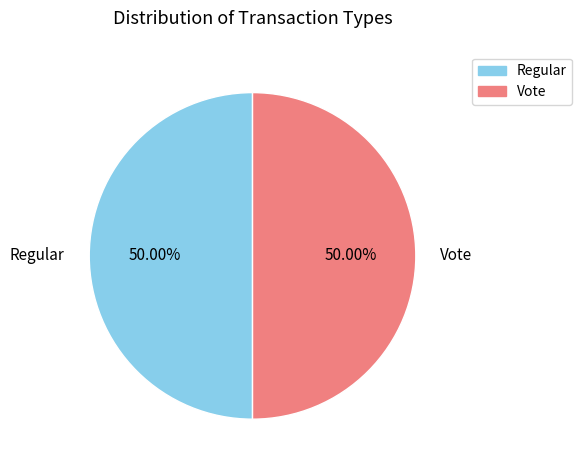

Approximately how many times larger is the value at Vote compared to Regular?

1.0